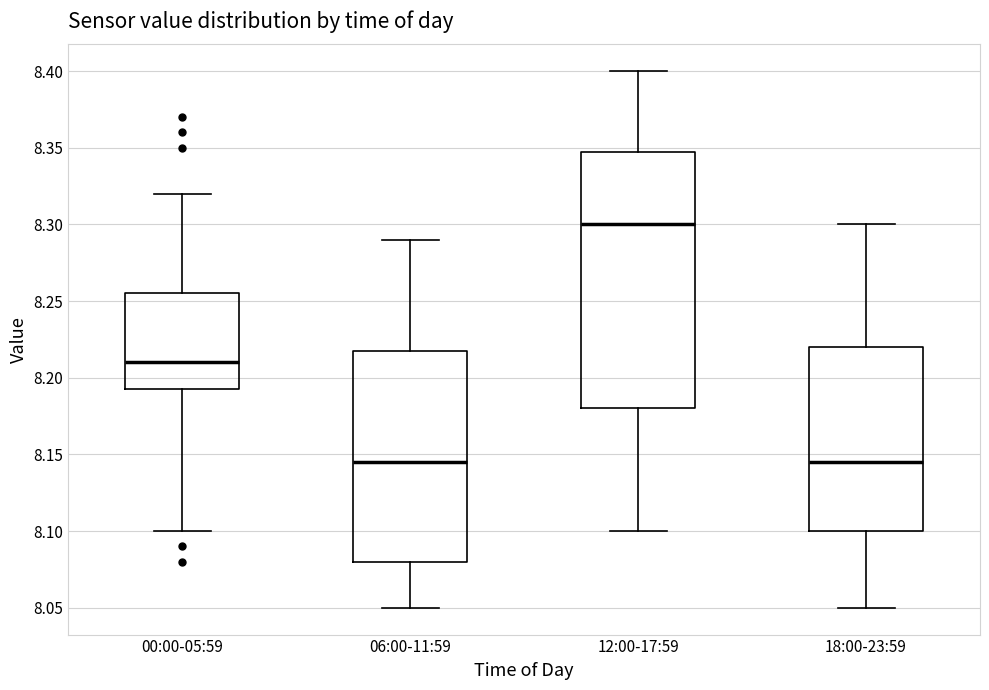

Which box's median line is the highest?

12:00-17:59